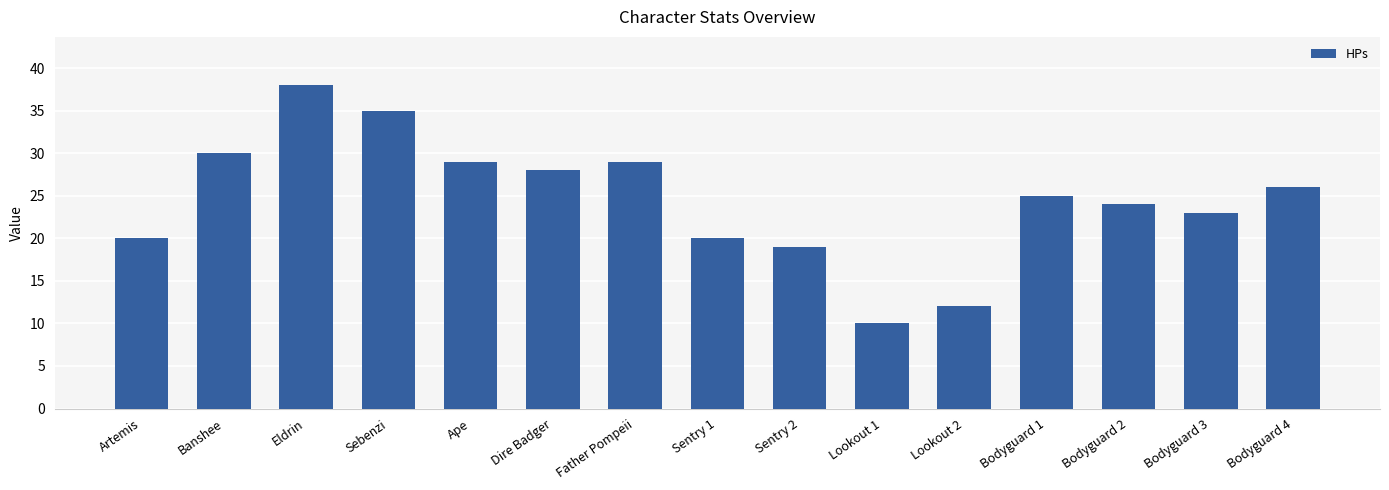

What is the greatest value displayed?

38